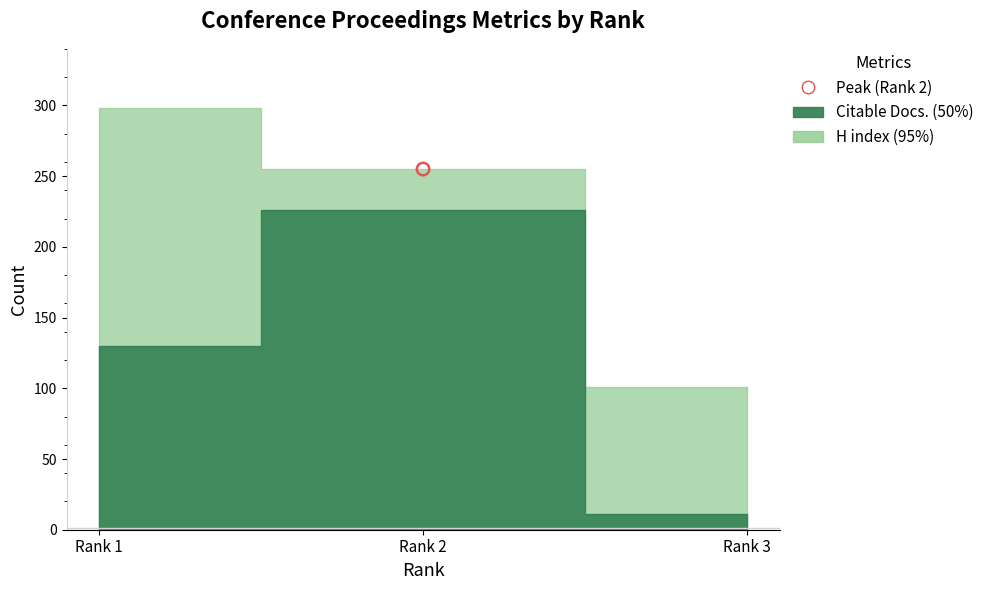

At how many categories does at least one series exceed 90?

3